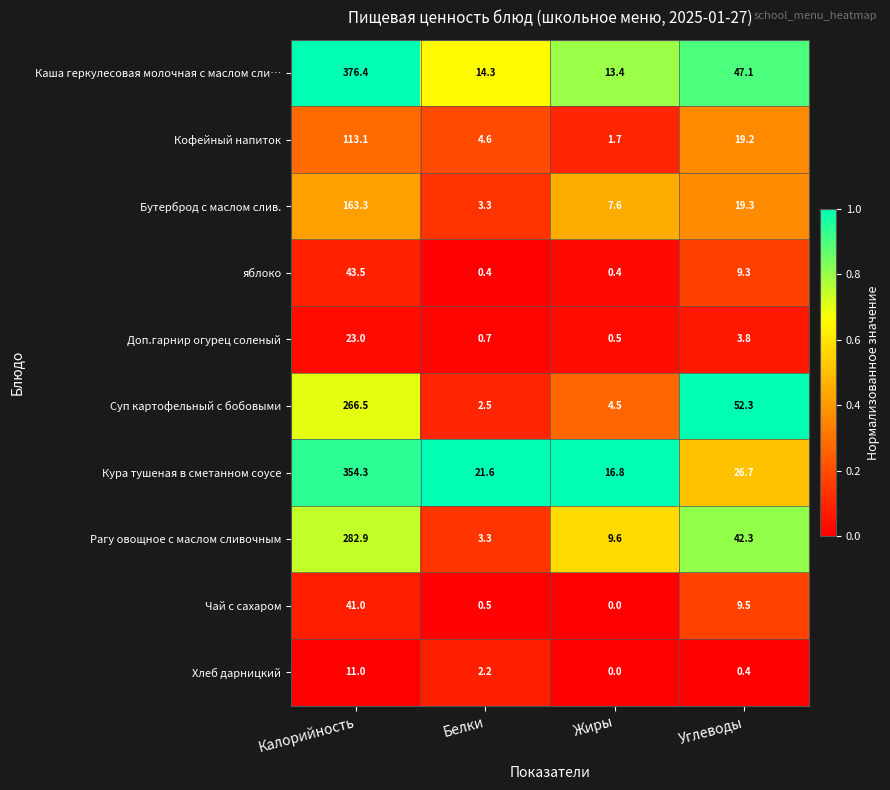

What is the total value across all series at Калорийность?

1675.0